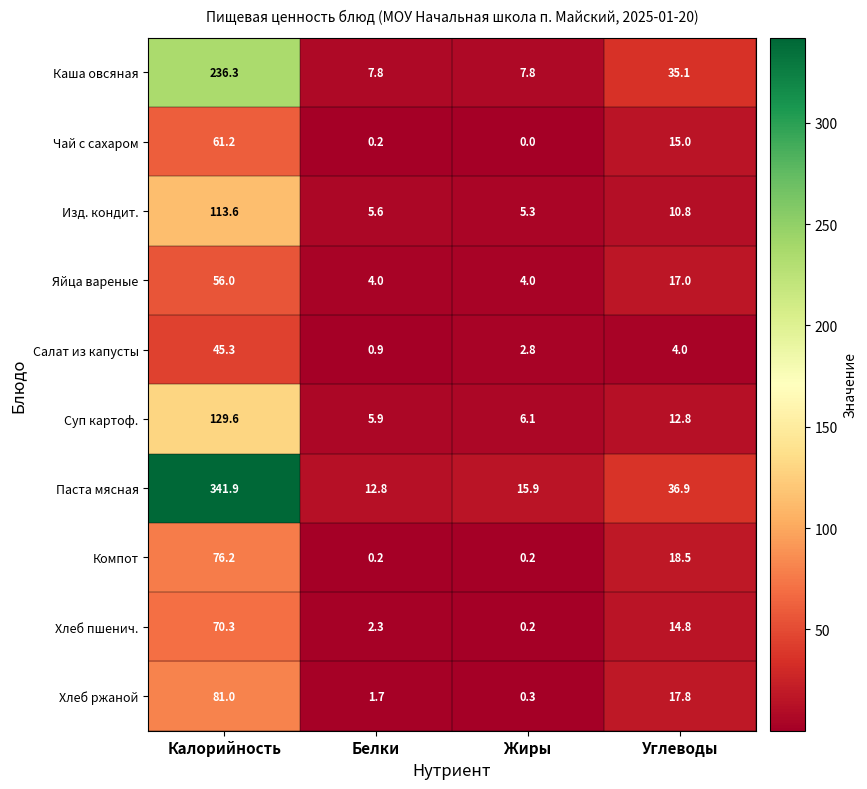

What is the approximate value of Каша овсяная at Углеводы?

35.1